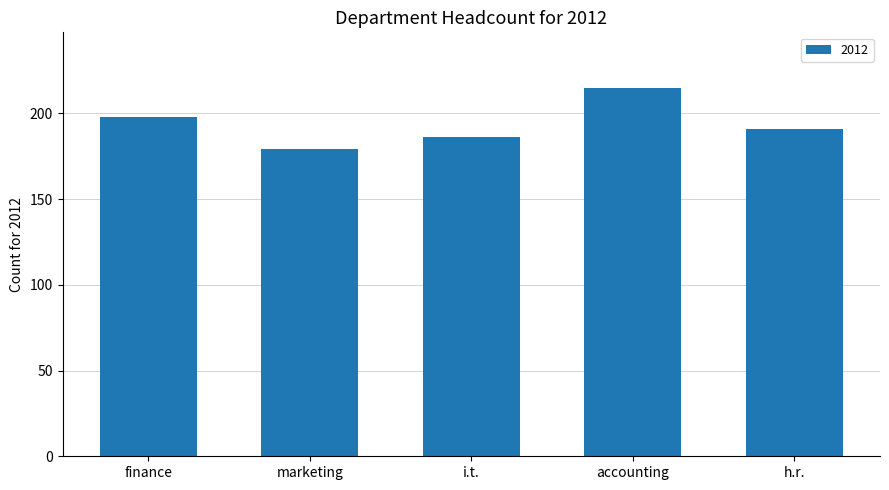

What position from the left is h.r.?

5